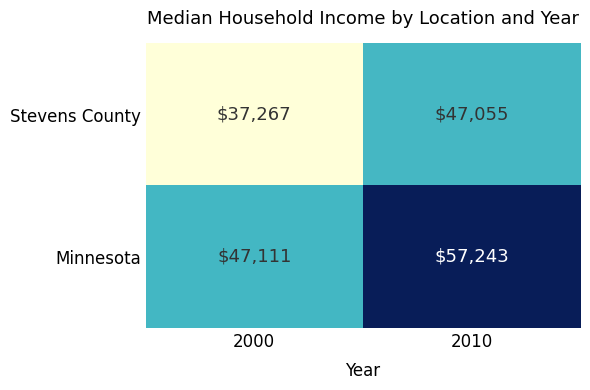

What is the average value of the Stevens County series?

42161